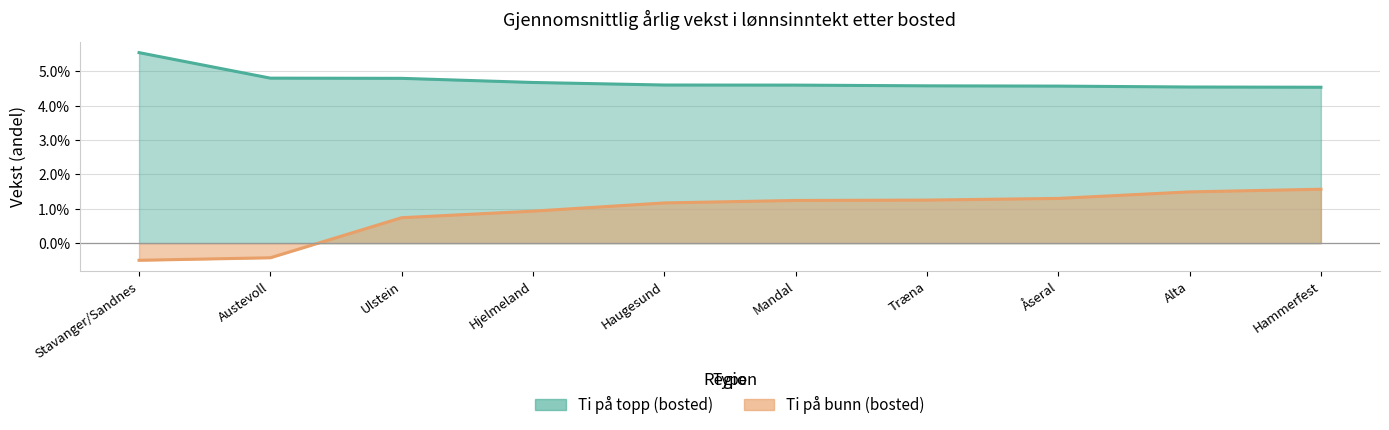

Which series has the widest spread of values?

Ti på bunn (bosted)